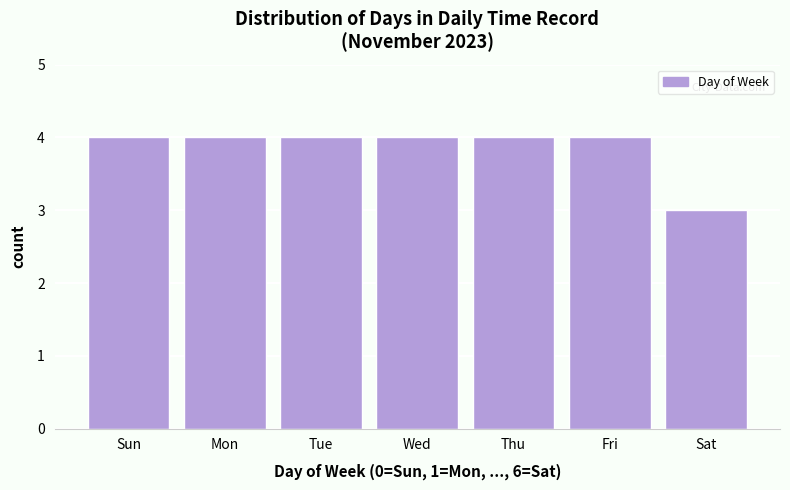

Reading left to right, what are all the values shown in this chart?

Sun=4	Mon=4	Tue=4	Wed=4	Thu=4	Fri=4	Sat=3